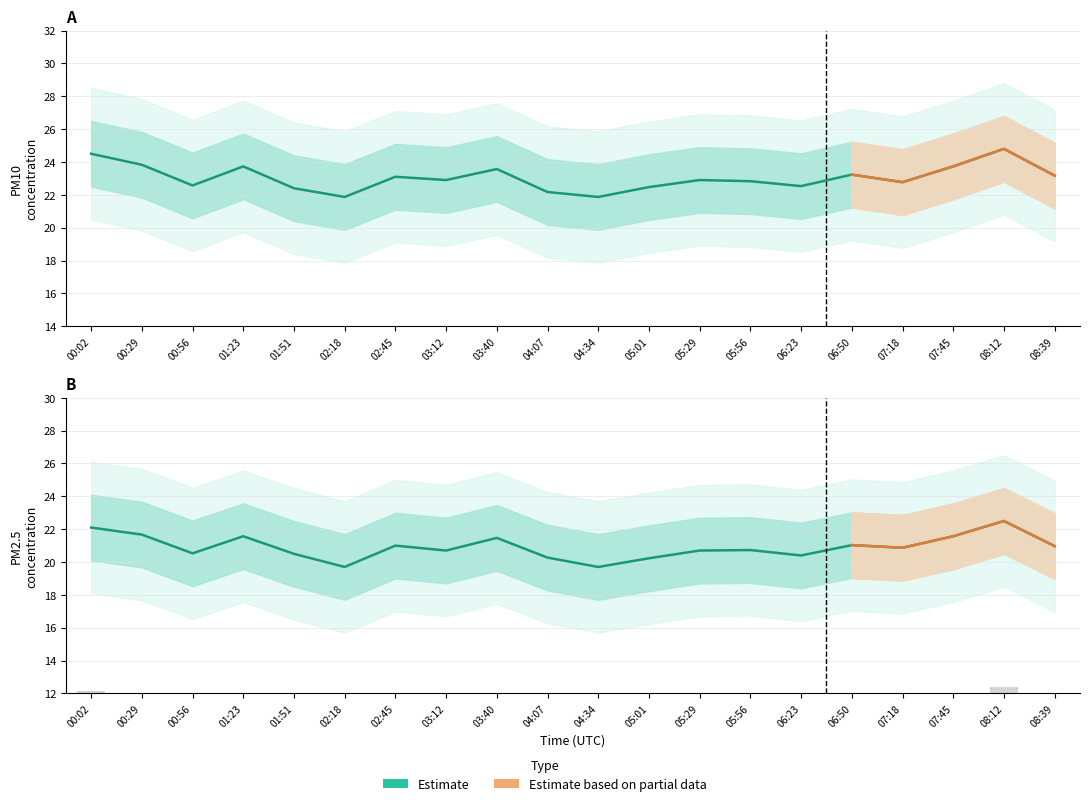

What is the difference between the maximum and minimum values in the P2 series?

2.8